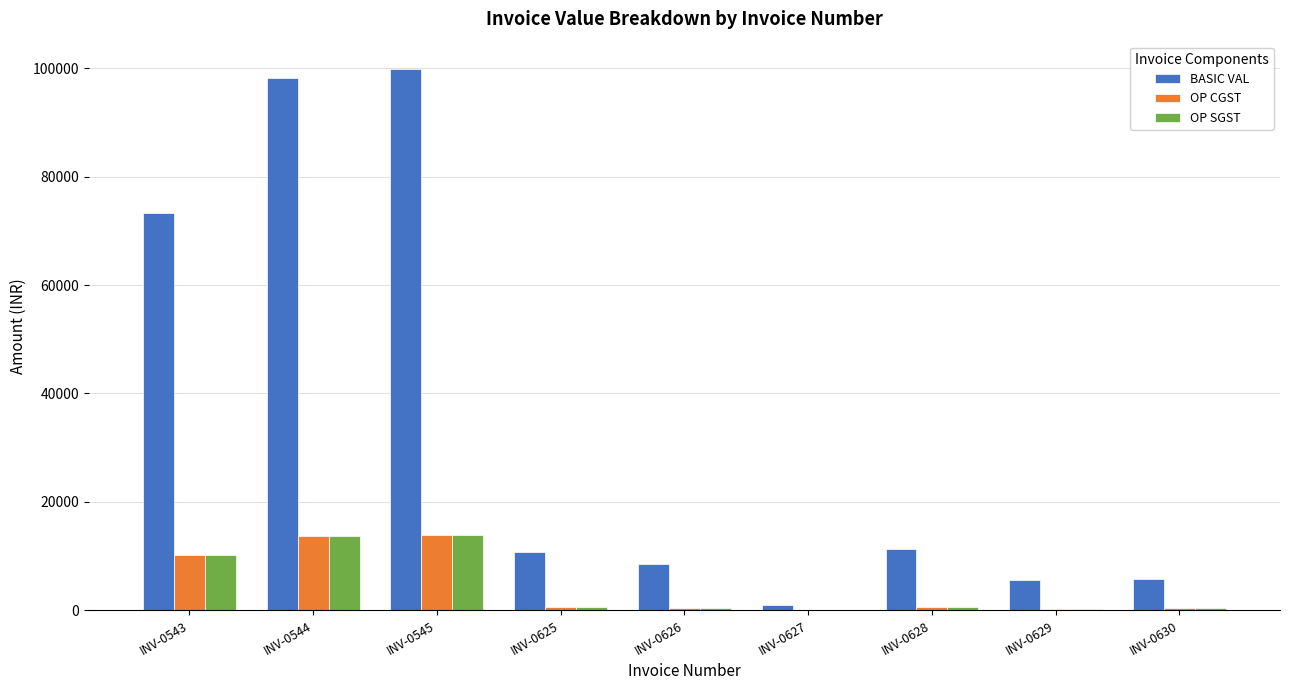

True or false: BASIC VAL has a value of 5760.0 at INV-0630.

True